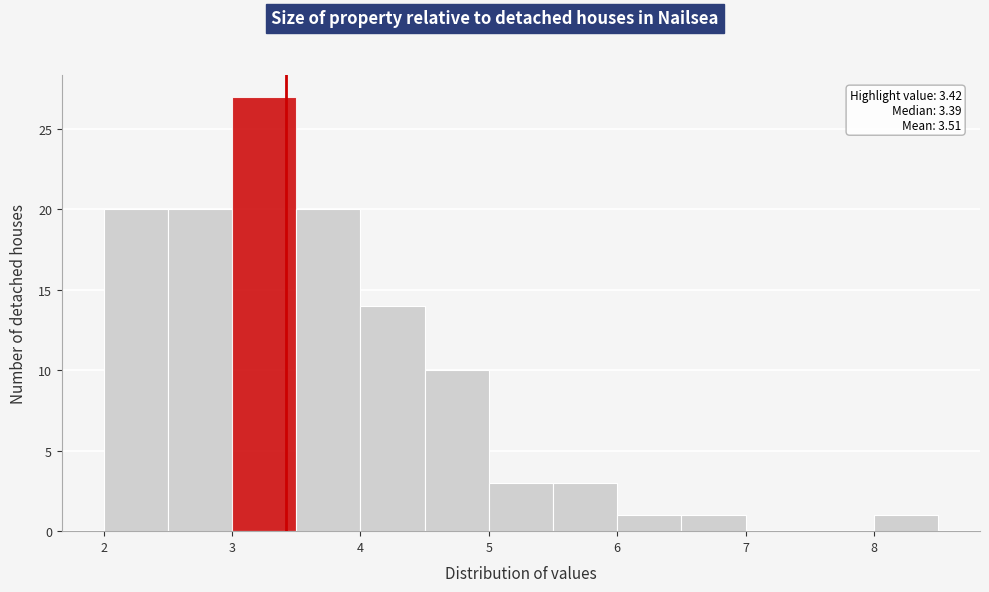

Over which range of the x-axis is the bar tallest?

3.0 to 3.5